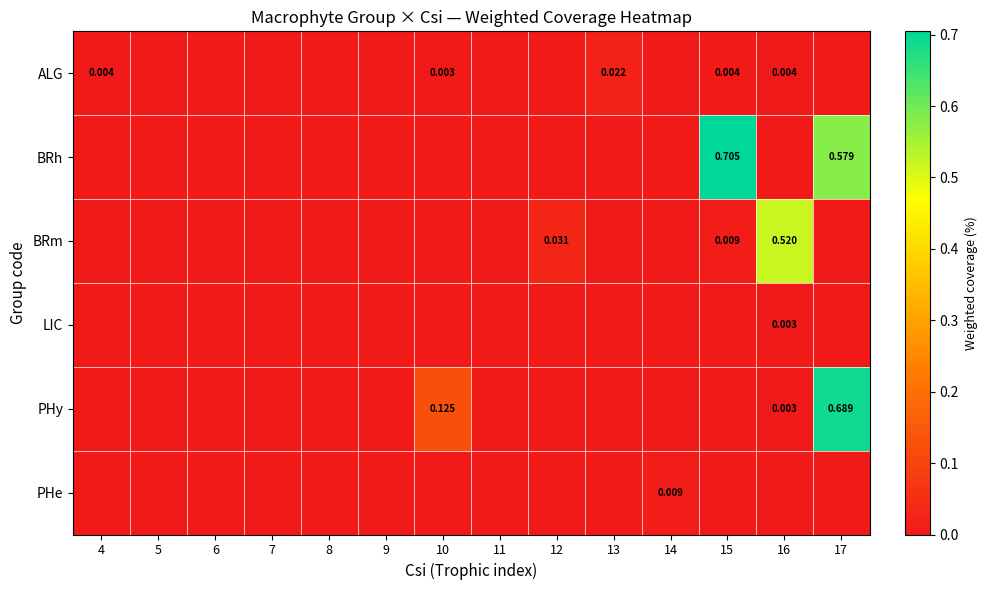

Which category has the lowest value in the BRm series?

4